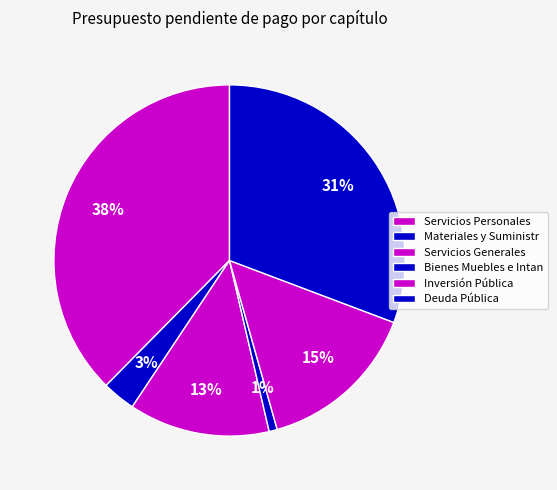

True or false: Inversión Pública accounts for 23% of the total.

False